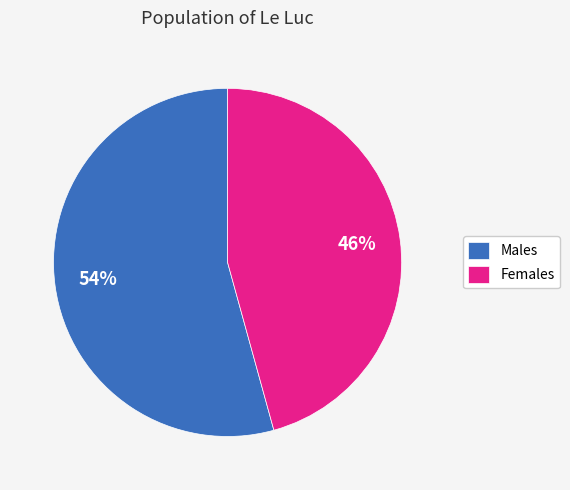

Count the number of slices in the pie.

2